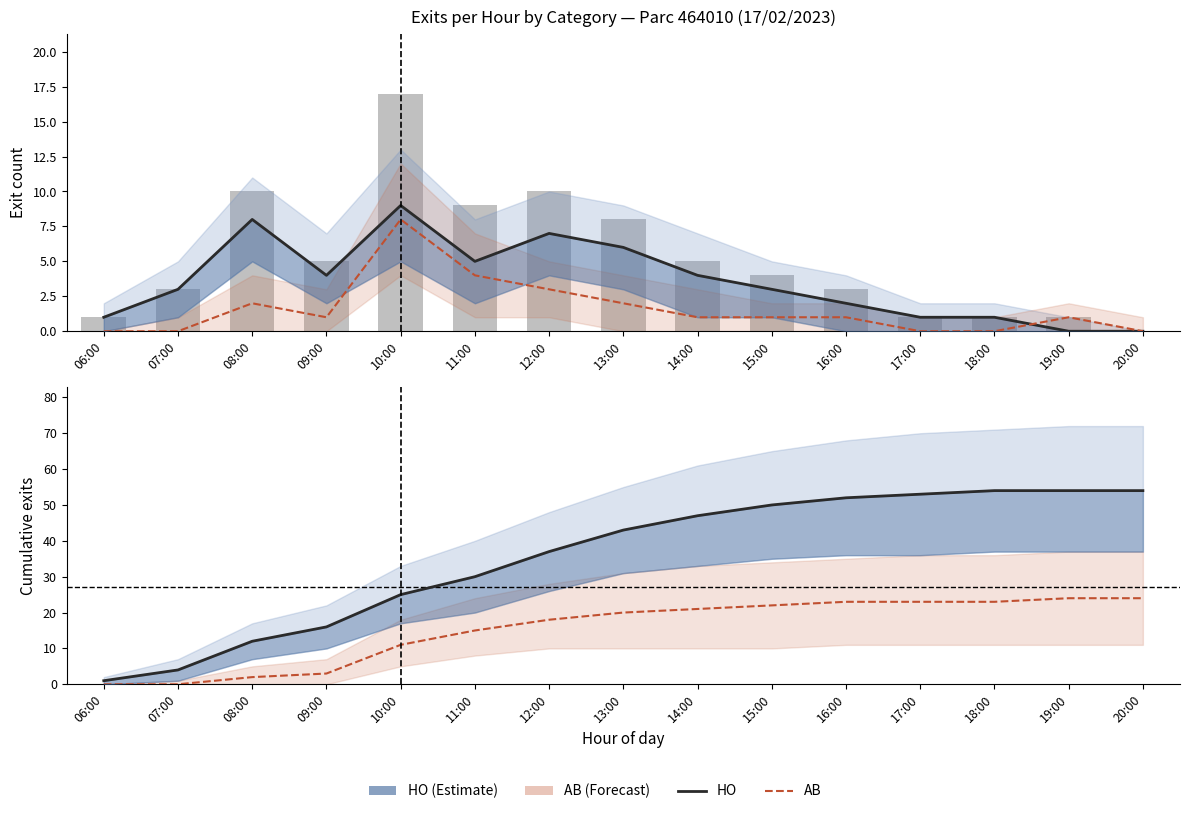

How many values in the AB exits series exceed 1?

5